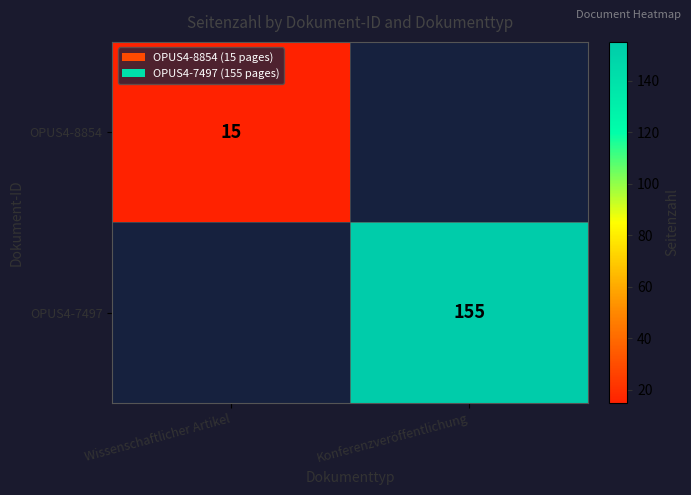

What is the maximum value shown in the chart?

155.0